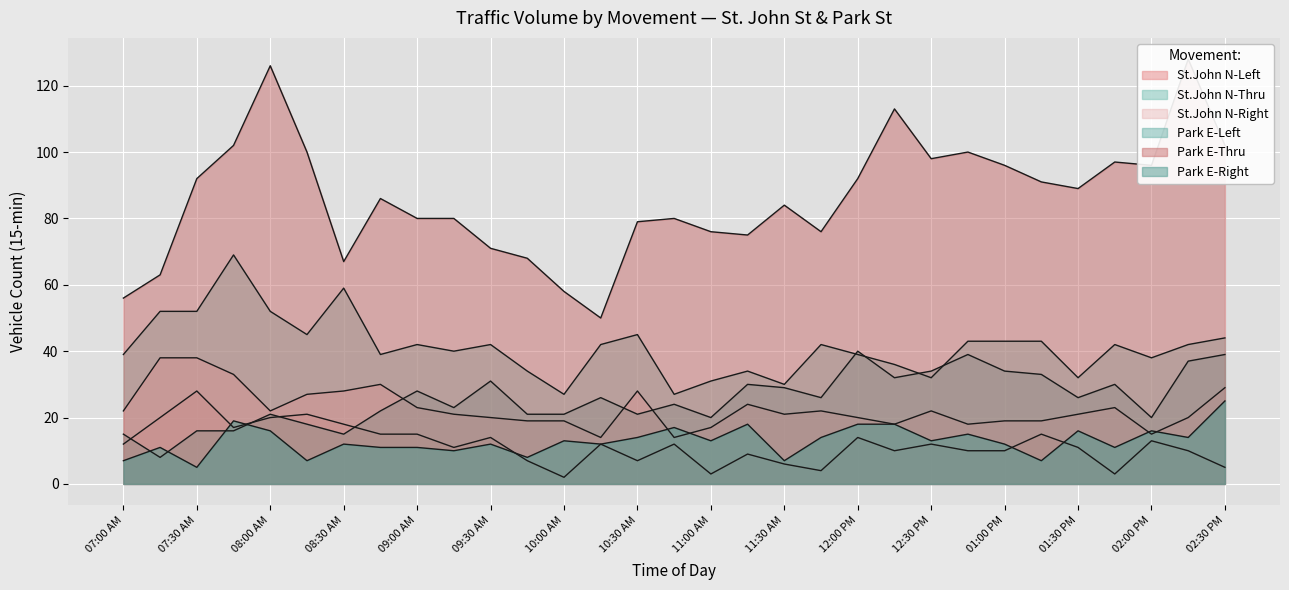

What position from the right is 08:30 AM?

25